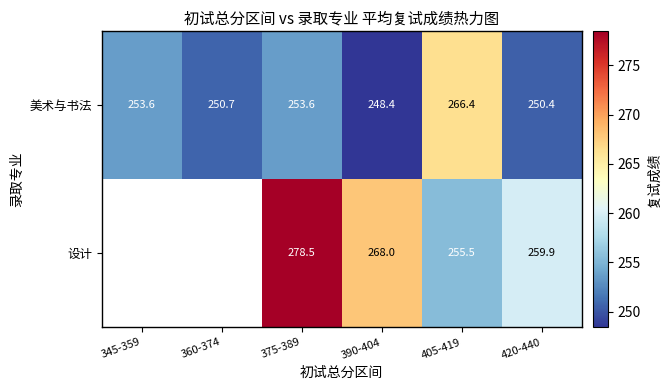

The 美术与书法 series shows 453.5 at 375-389. True or false?

False